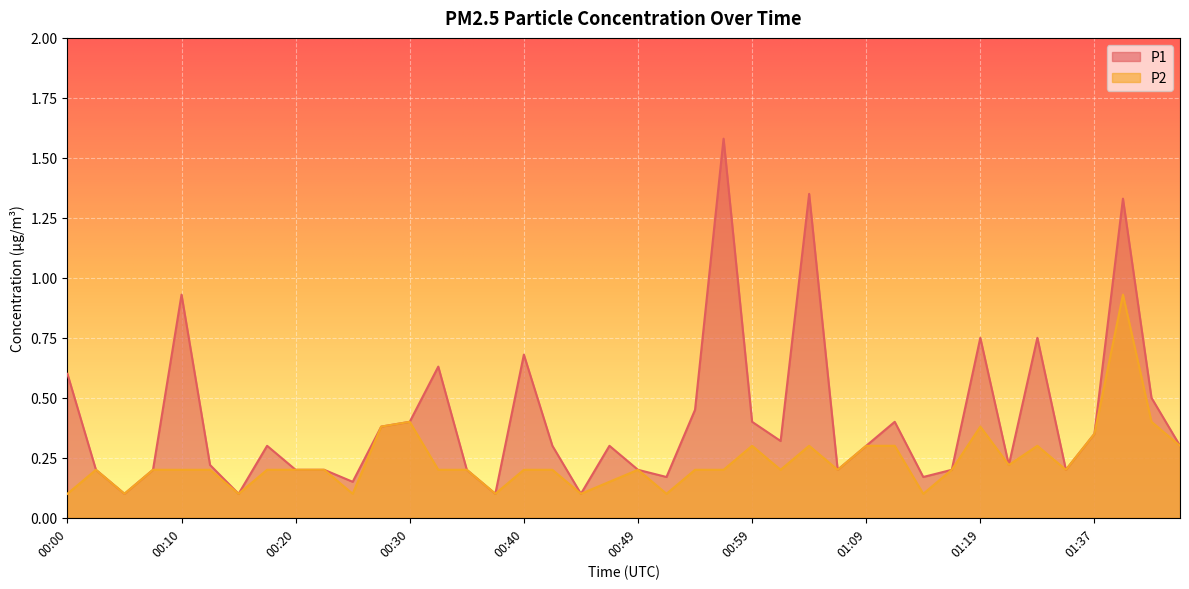

At 00:42, list the series in order from largest to smallest.

P1, P2